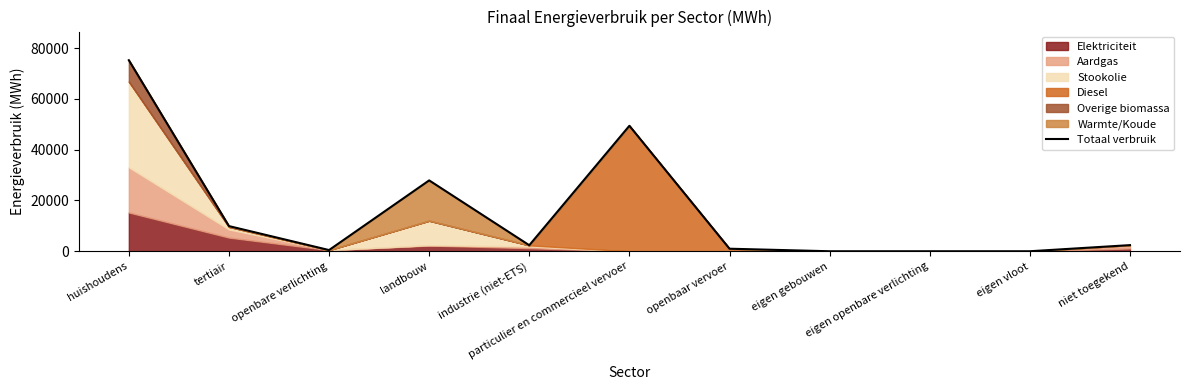

Rank the categories by value from lowest to highest.

eigen gebouwen, eigen openbare verlichting, eigen vloot, openbare verlichting, openbaar vervoer, industrie (niet-ETS), niet toegekend, tertiair, landbouw, particulier en commercieel vervoer, huishoudens